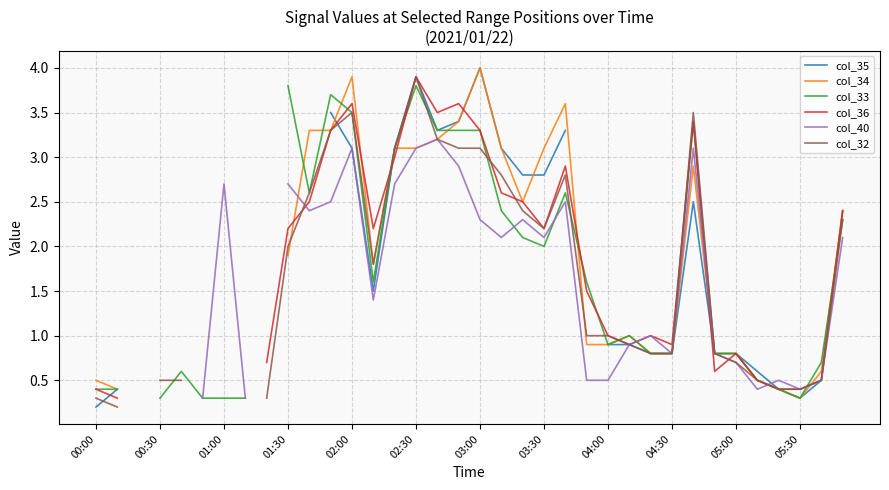

Between which two adjacent categories do col_36 and col_32 first intersect?

04:30 and 05:00